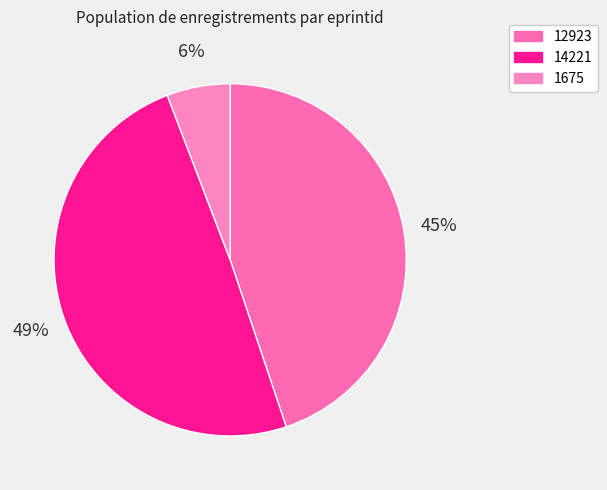

What percentage is the 14221 slice, to the nearest percent?

49%